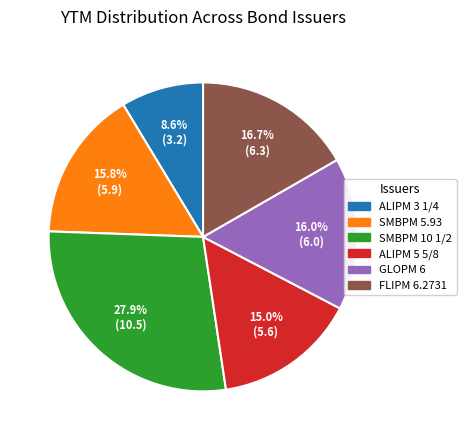

Does any single category account for the majority?

No